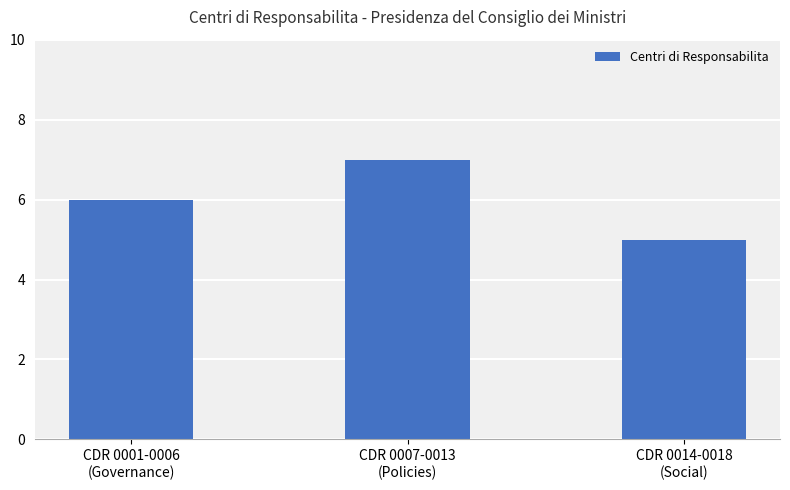

Count the values in the range 5 to 7.

3